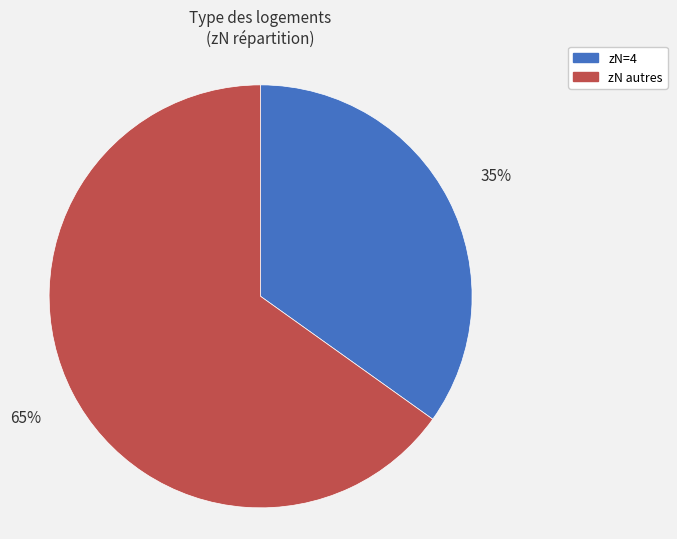

To the nearest percent, what is the average slice percentage?

50%